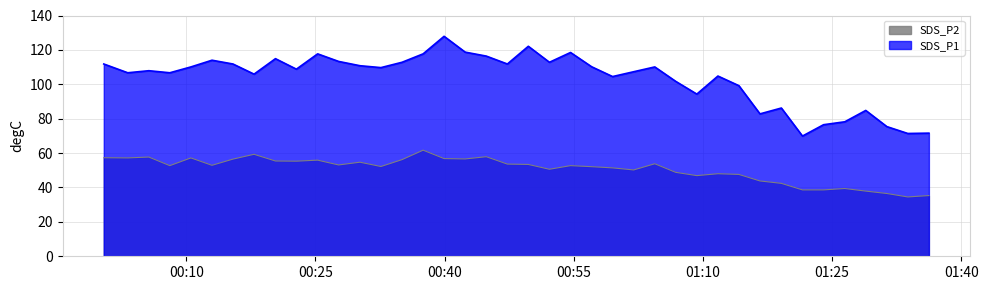

True or false: SDS_P1 and SDS_P2 cross at least once.

False